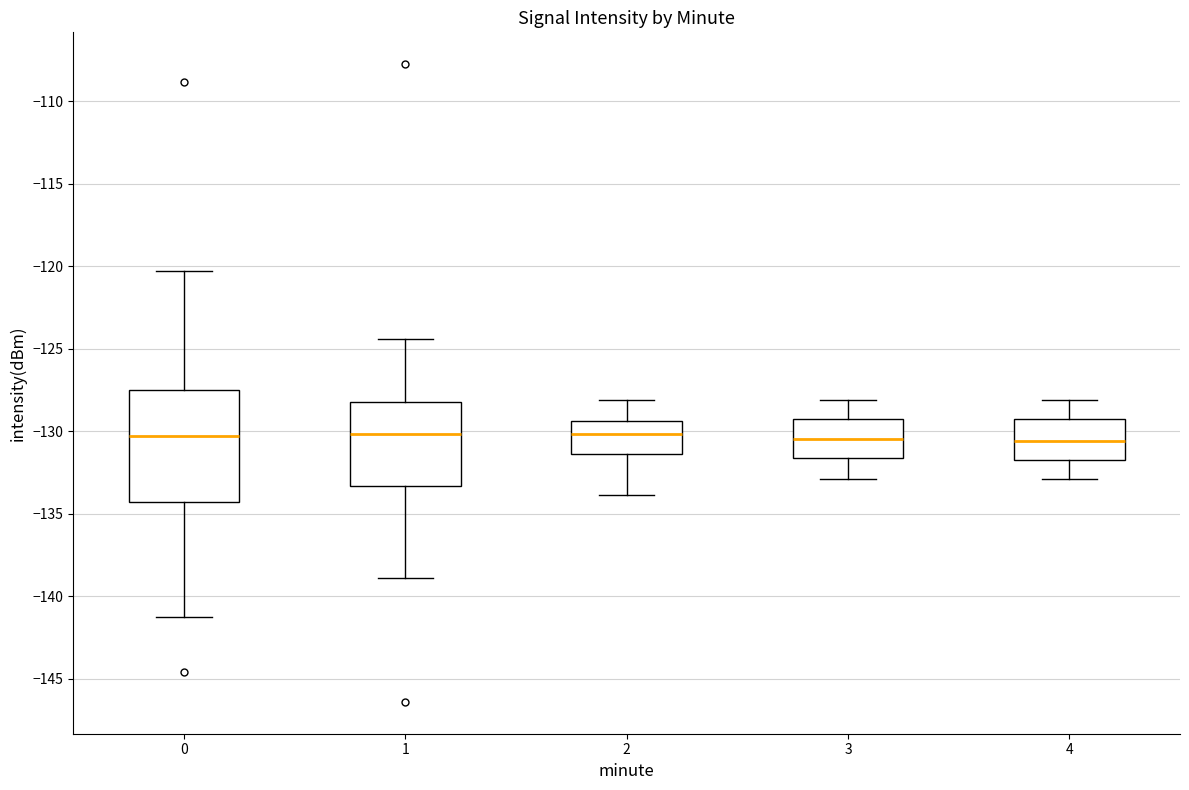

Reading left to right, read every box against the y-axis: the position of its median line, the range the box covers, and the ends of its whiskers. The values are not printed on the chart, so give them approximately, as read against the axis.

0: median -130.5, box -134.5 to -127.5, whiskers -141.5 to -120.5
1: median -130.0, box -133.5 to -128.0, whiskers -139.0 to -124.5
2: median -130.0, box -131.5 to -129.5, whiskers -134.0 to -128.0
3: median -130.5, box -131.5 to -129.5, whiskers -133.0 to -128.0
4: median -130.5, box -131.5 to -129.0, whiskers -133.0 to -128.0